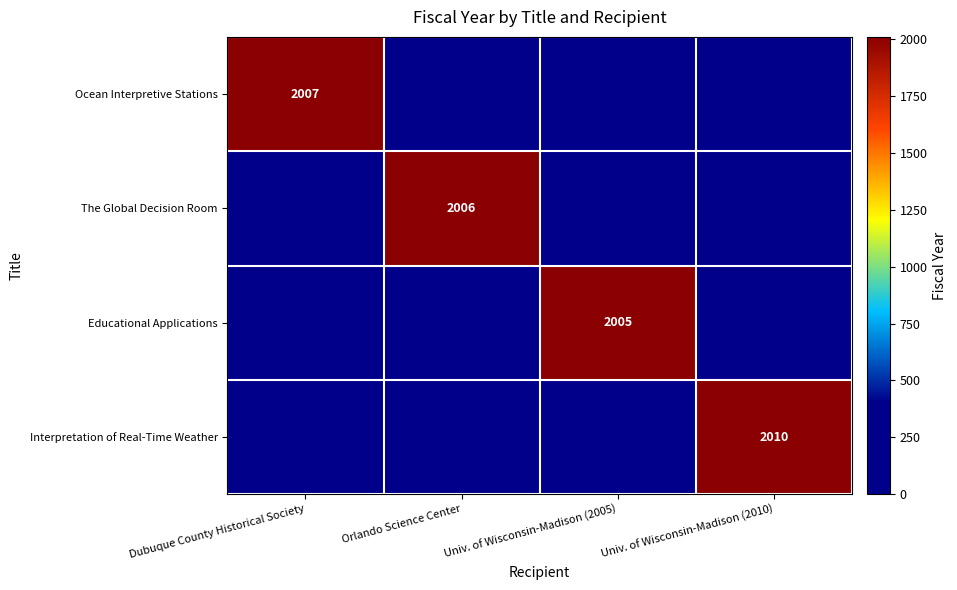

Is it true that The Global Decision Room equals 3084 at Orlando Science Center?

False